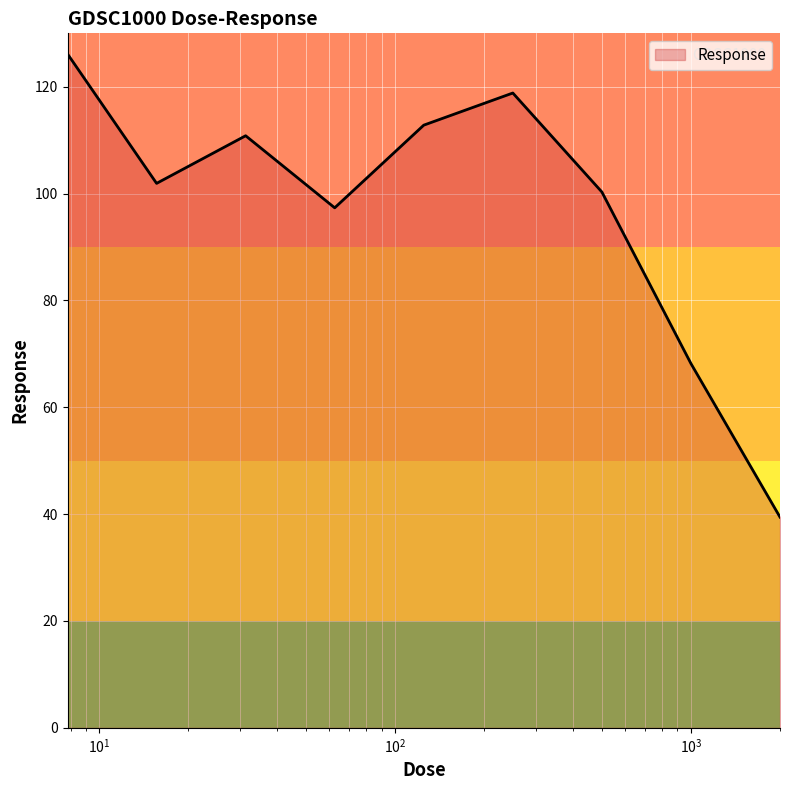

What is the maximum value shown in the chart?

126.1